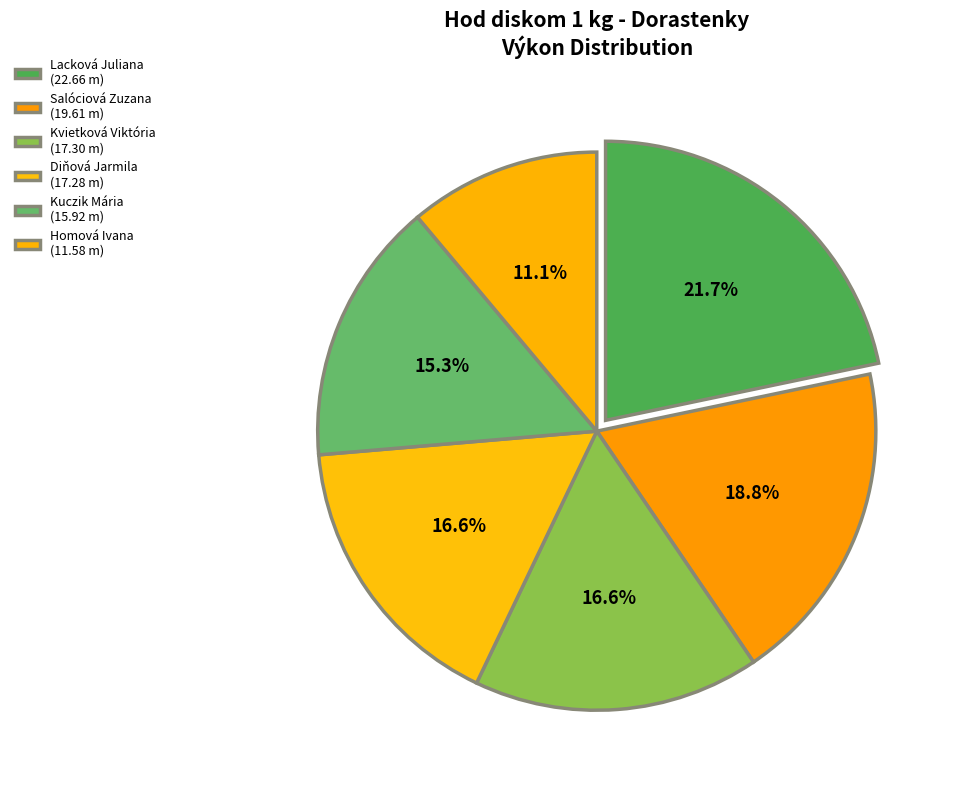

Count the number of slices in the pie.

6